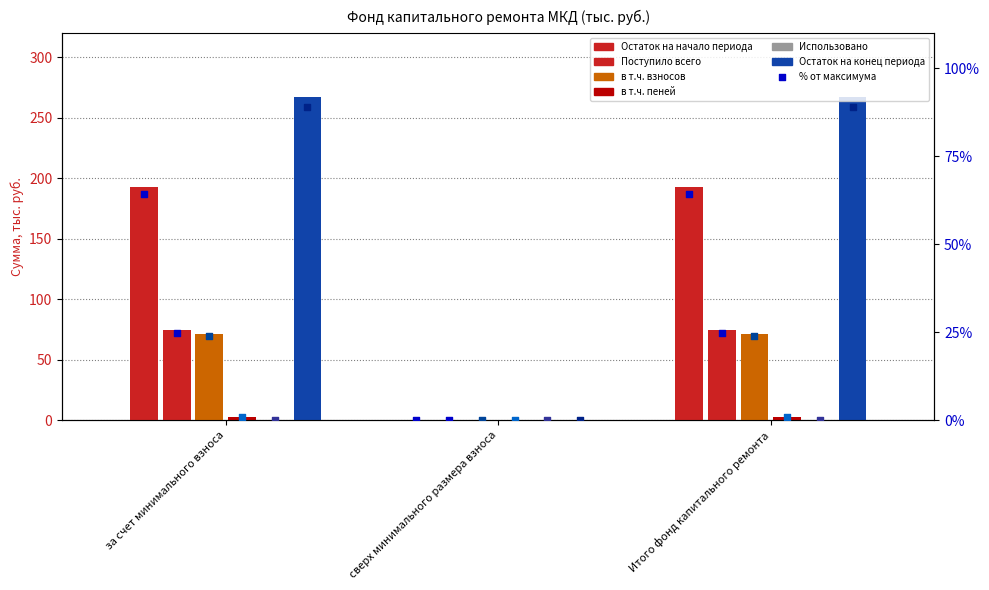

Which series reaches the minimum Y coordinate?

Остаток на начало периода